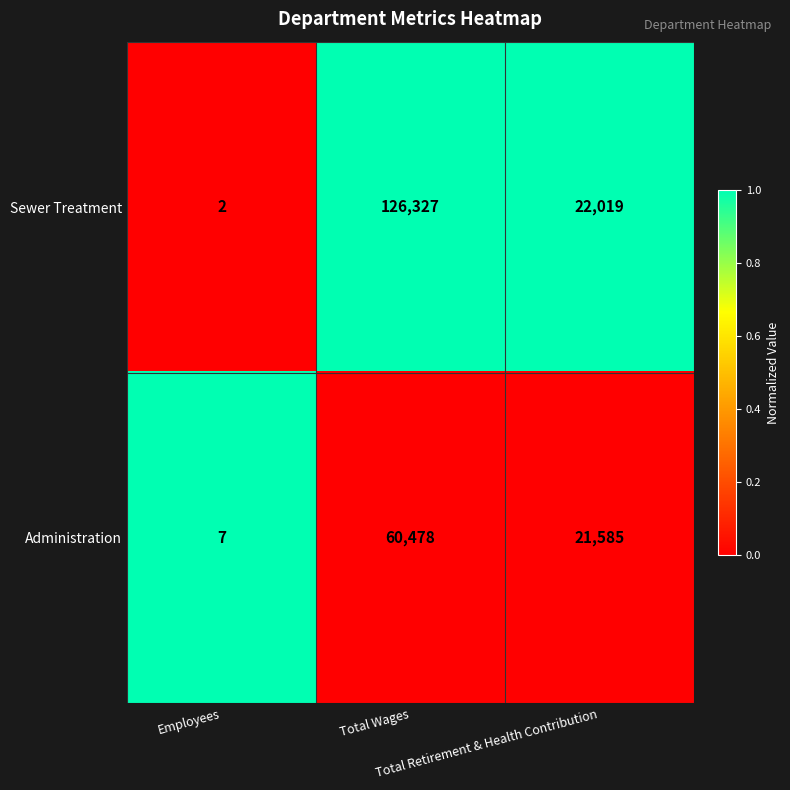

What is the greatest value displayed?

126327